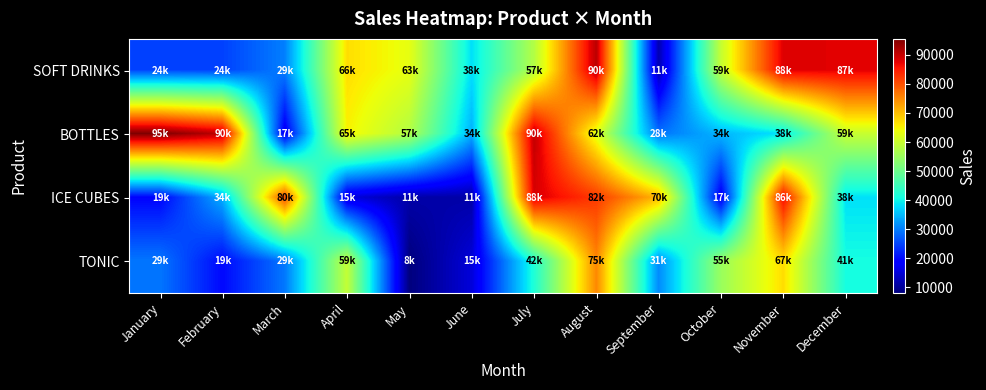

Rank the series by their maximum value, from lowest to highest.

TONIC, ICE CUBES, SOFT DRINKS, BOTTLES